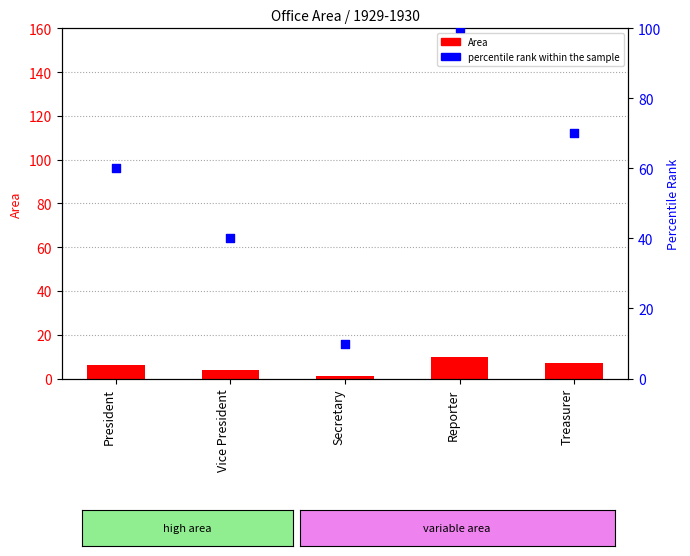

Which series has the largest total across all categories?

percentile rank within the sample